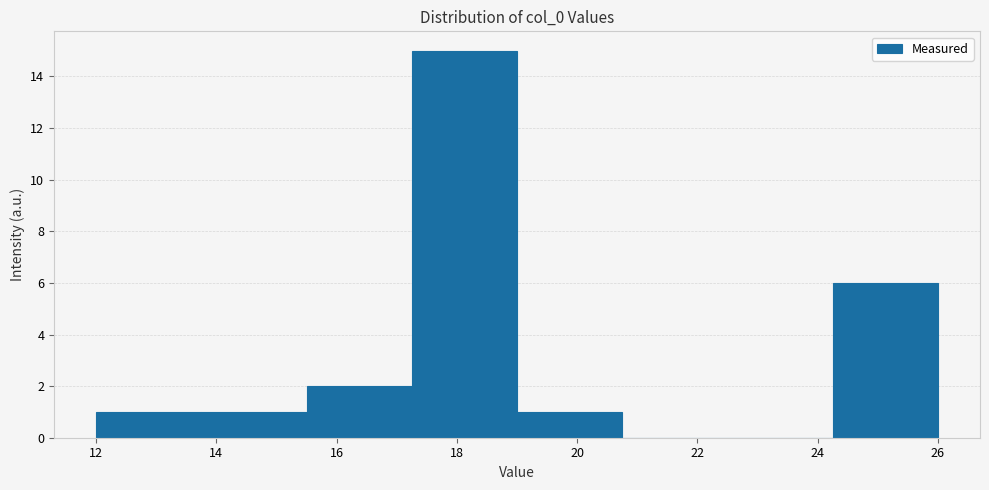

Which range on the x-axis has the tallest bar?

17.25 to 19.00